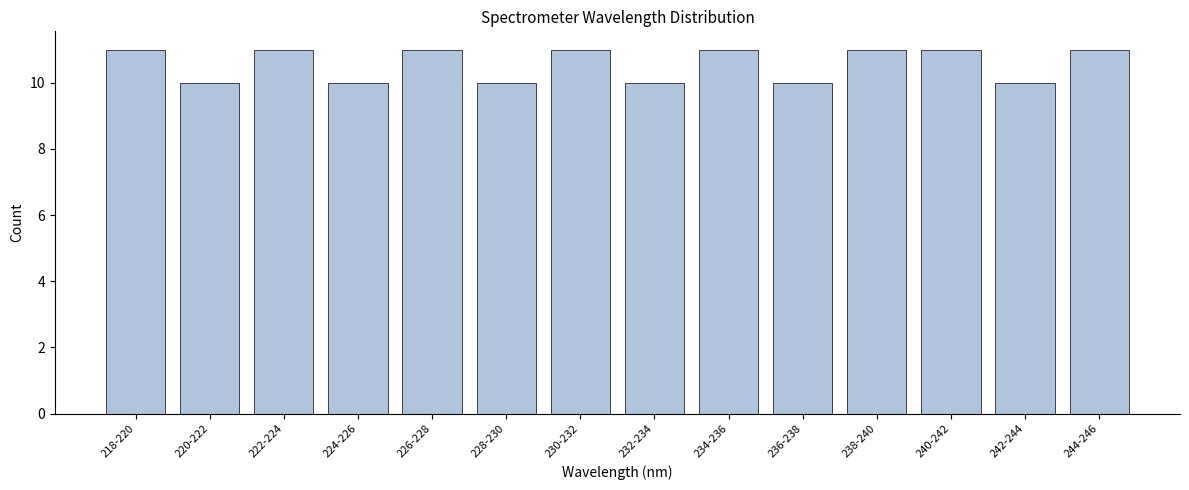

Reading left to right, transcribe all the data shown in this chart.

218-220=11	220-222=10	222-224=11	224-226=10	226-228=11	228-230=10	230-232=11	232-234=10	234-236=11	236-238=10	238-240=11	240-242=11	242-244=10	244-246=11